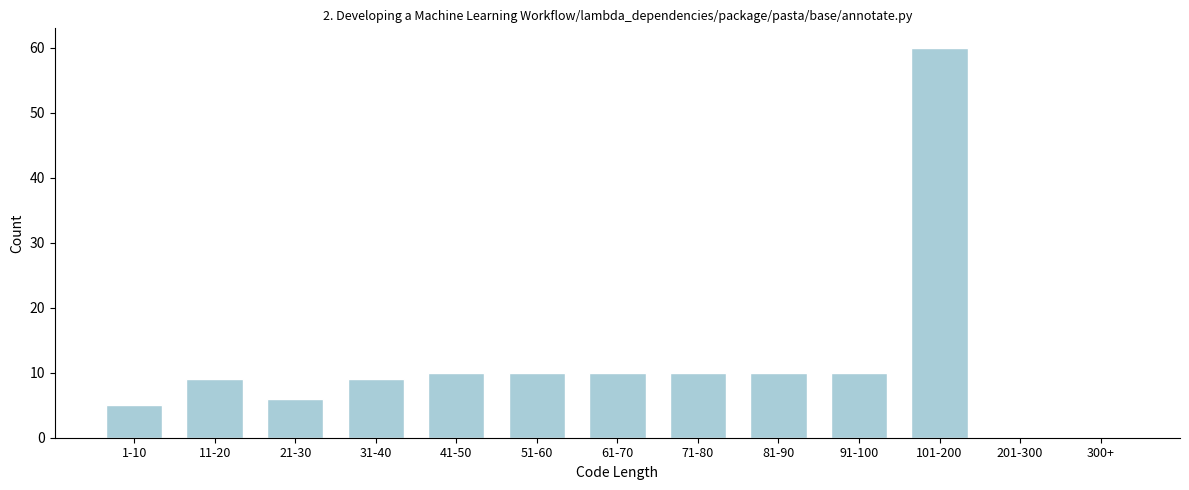

Reading left to right, extract all data points from this chart.

1-10=5	11-20=9	21-30=6	31-40=9	41-50=10	51-60=10	61-70=10	71-80=10	81-90=10	91-100=10	101-200=60	201-300=0	300+=0